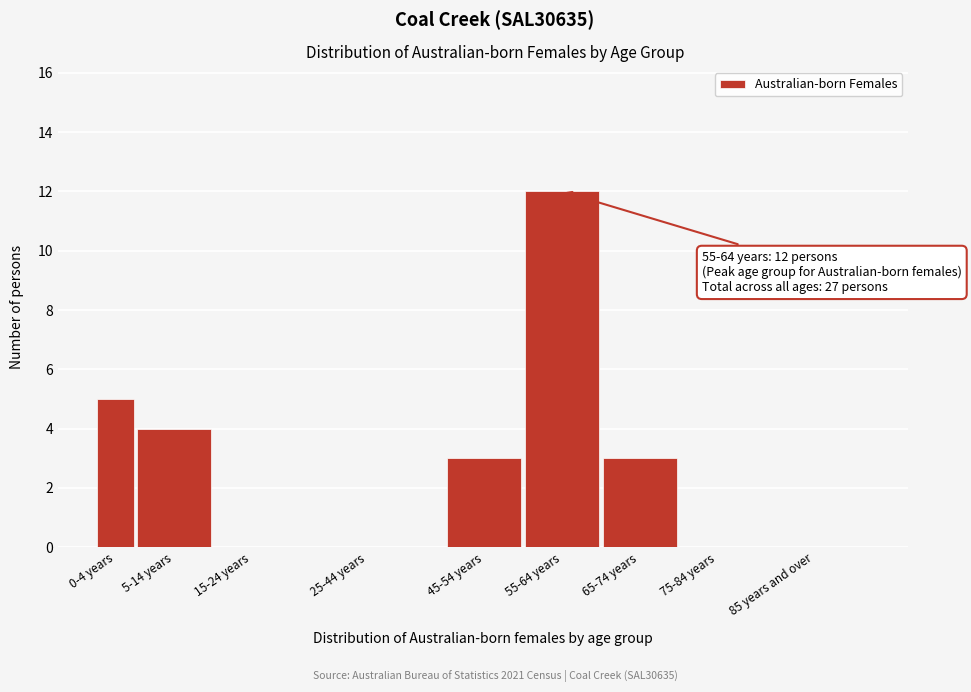

Reading right to left, transcribe all the data shown in this chart.

85 years and over=0	75-84 years=0	65-74 years=3	55-64 years=12	45-54 years=3	25-44 years=0	15-24 years=0	5-14 years=4	0-4 years=5